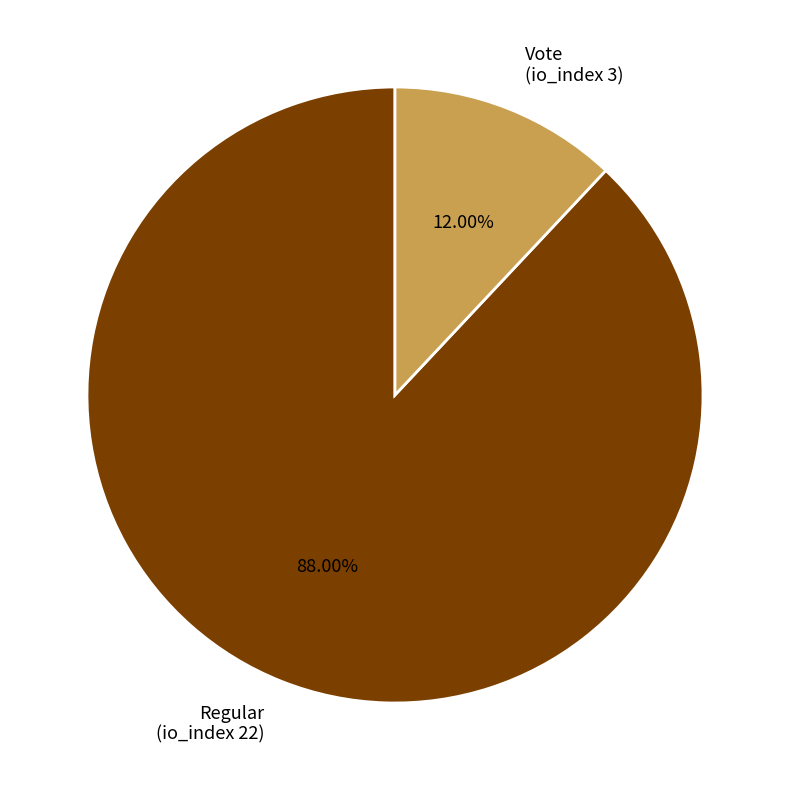

Rank the categories by value from lowest to highest.

Vote (io_index 3), Regular (io_index 22)